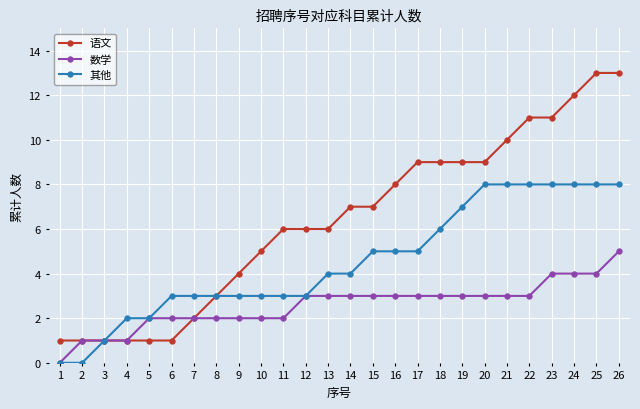

Rank the series by their average value, from highest to lowest.

语文, 其他, 数学